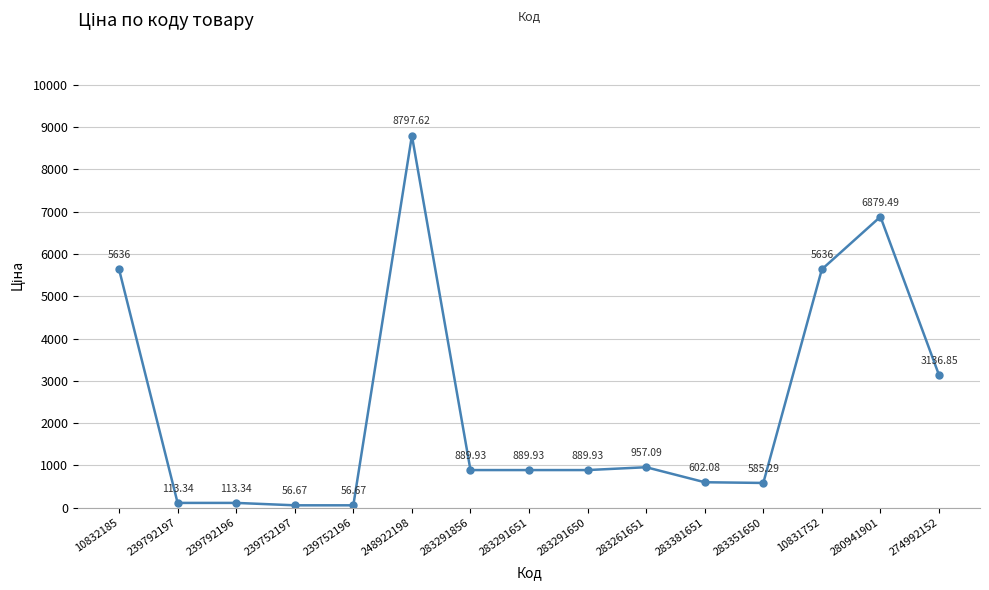

The chart shows a value of 4544.2 at 248922198. True or false?

False